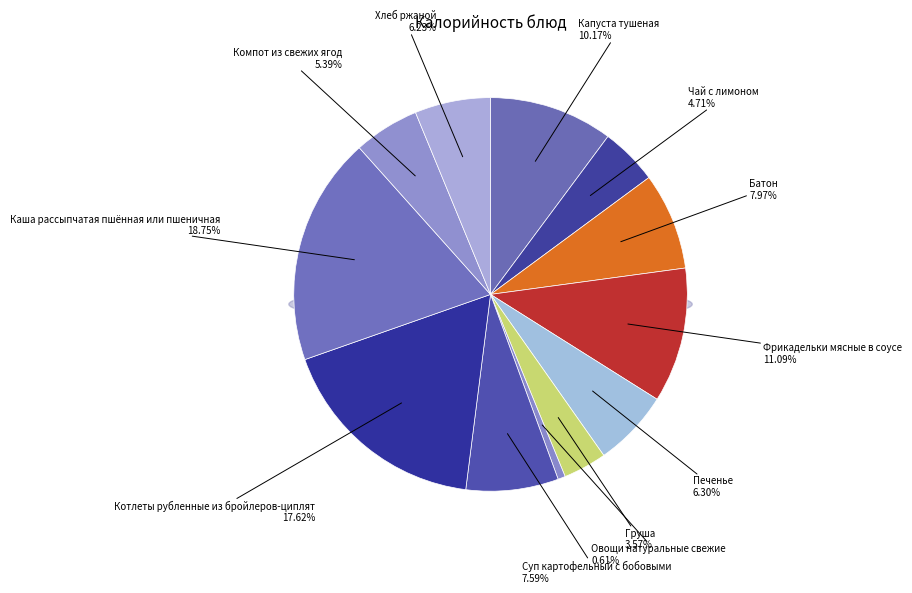

What percentage is the Печенье slice, to the nearest percent?

6%